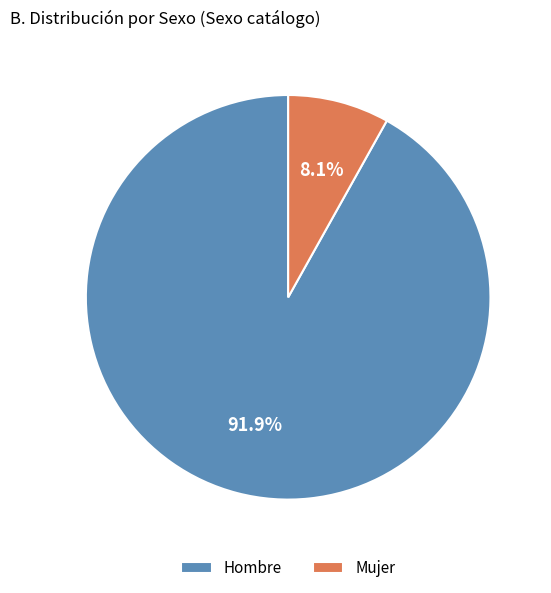

Rank the categories by value from lowest to highest.

Mujer, Hombre